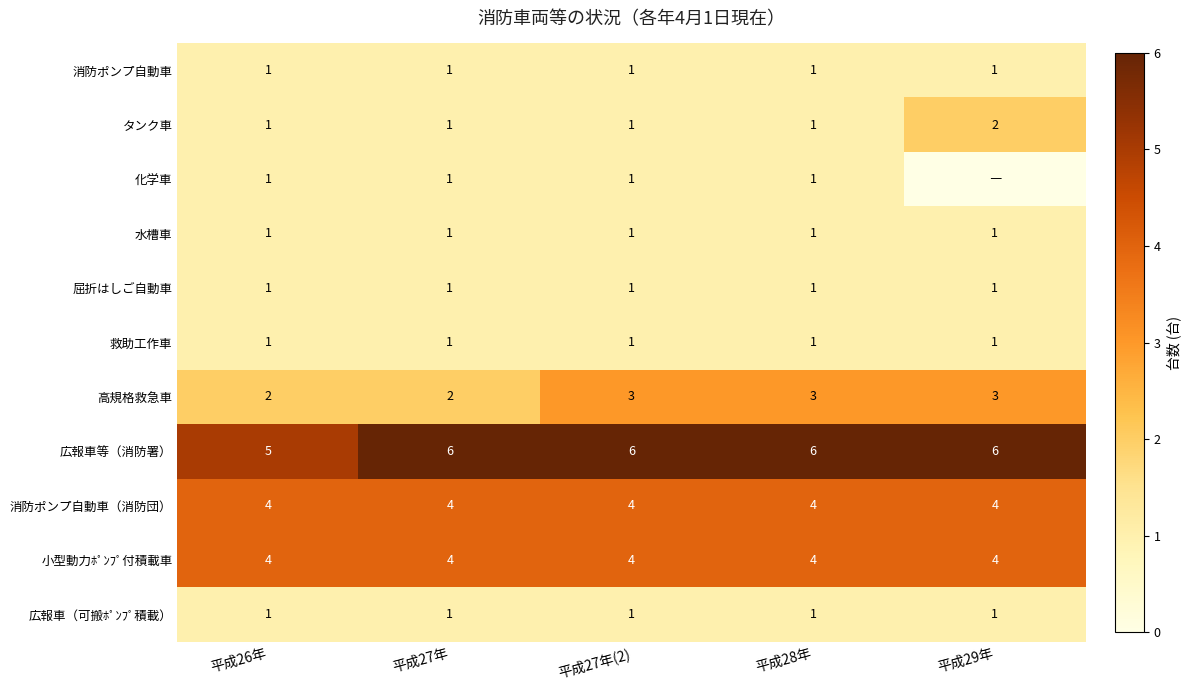

What is the sum of the 消防ポンプ自動車（消防団） values at 平成28年 and 平成26年?

8